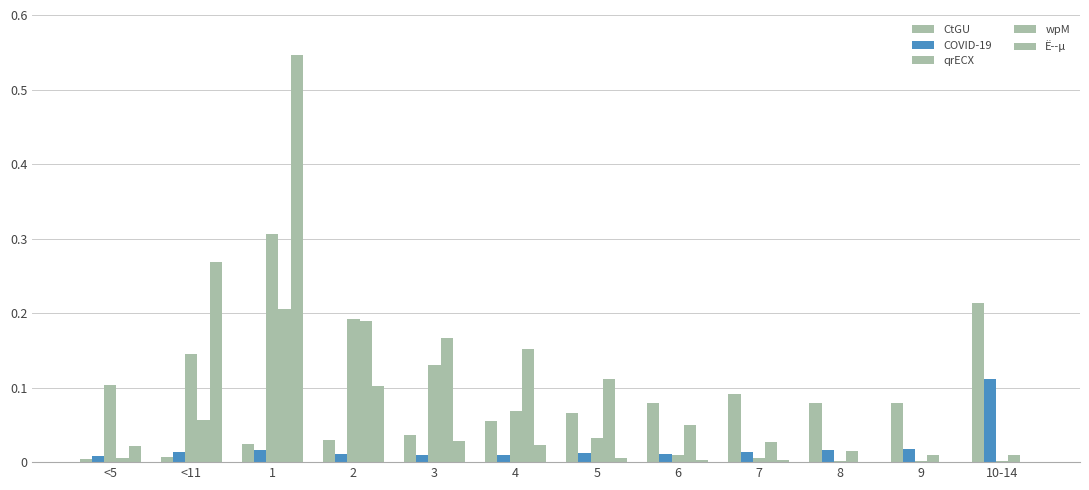

How many data points does each series have?

12